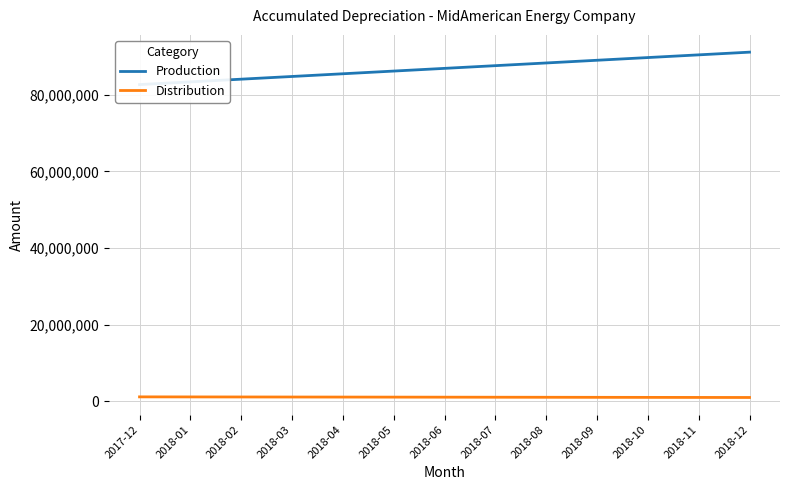

What is the label of the 9th point from the left?

2018-08